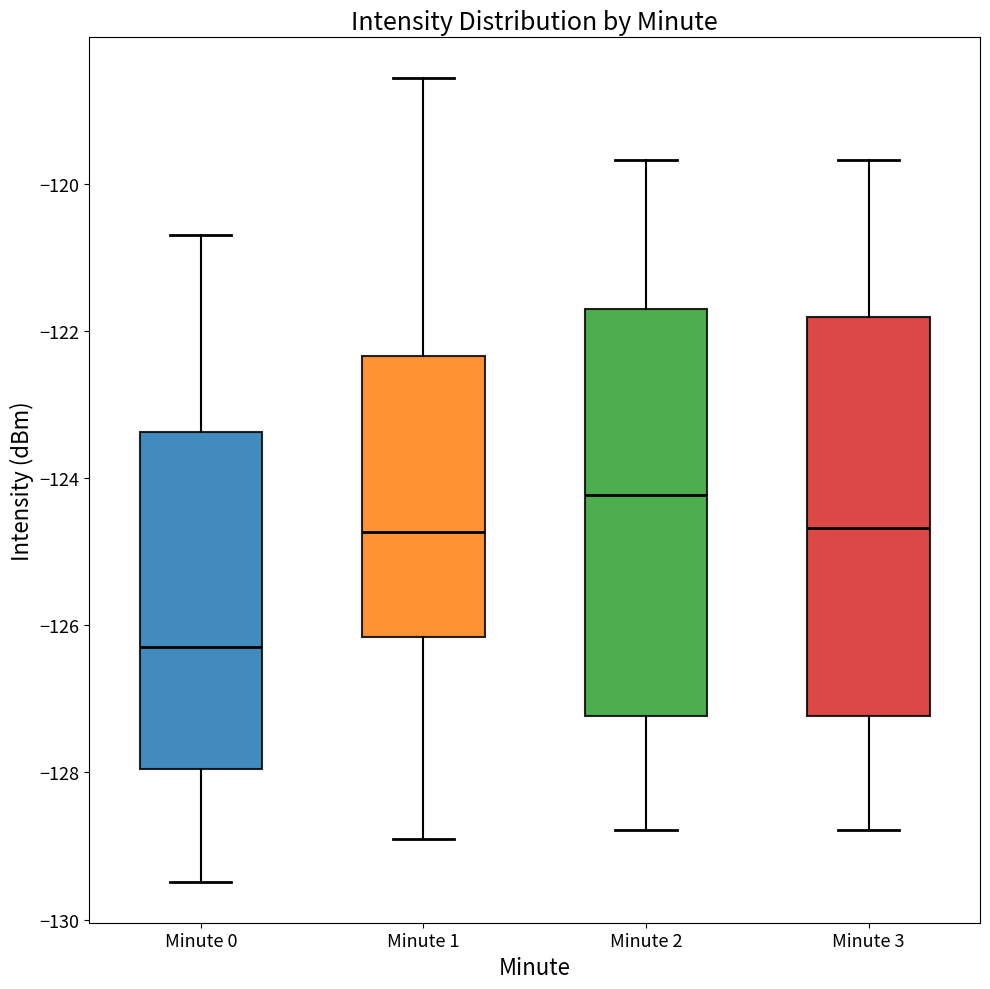

Where does the lower whisker of the box for Minute 2 end on the y-axis? The values are not printed on the chart, so give them approximately, as read against the axis.

-128.8